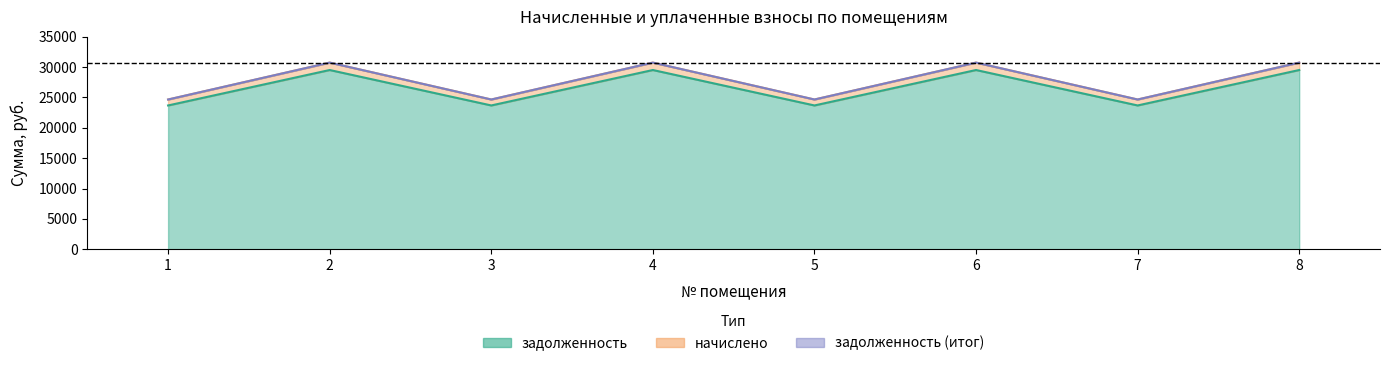

The задолженность series shows 17110.6 at 2. True or false?

False